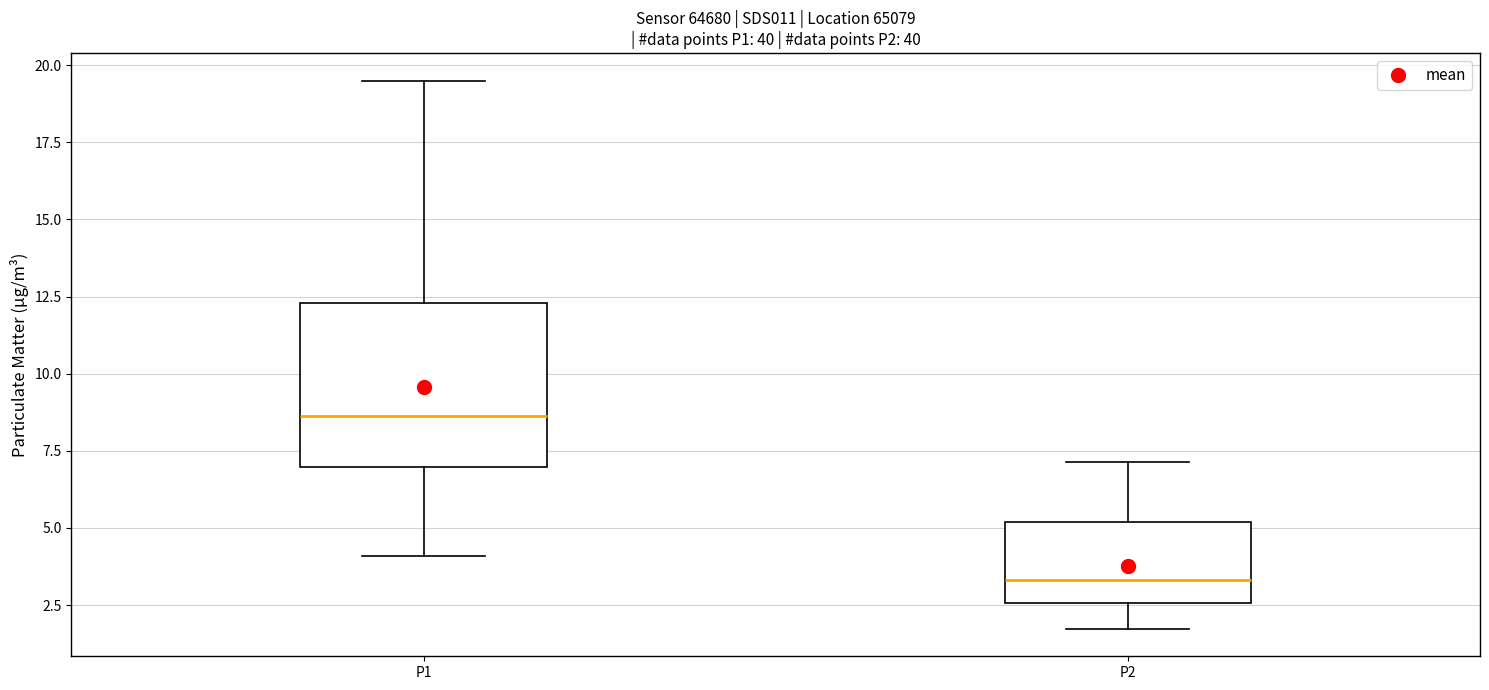

Reading left to right, read every box against the y-axis: the position of its median line, the range the box covers, and the ends of its whiskers. The values are not printed on the chart, so give them approximately, as read against the axis.

P1: median 8.5, box 7.0 to 12.5, whiskers 4.0 to 19.5
P2: median 3.5, box 2.5 to 5.0, whiskers 1.5 to 7.0